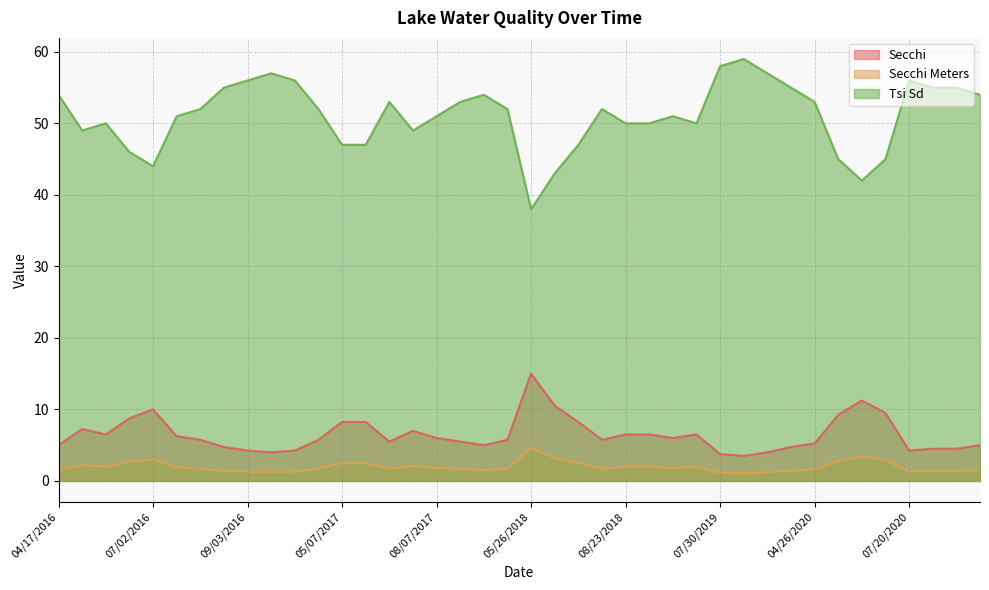

What is the label of the 22nd point from the left?

06/13/2018